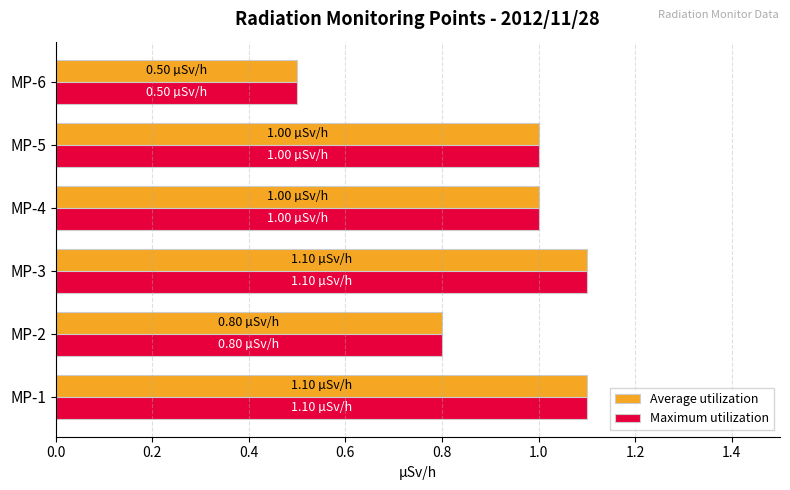

At how many categories does at least one series exceed 0?

6